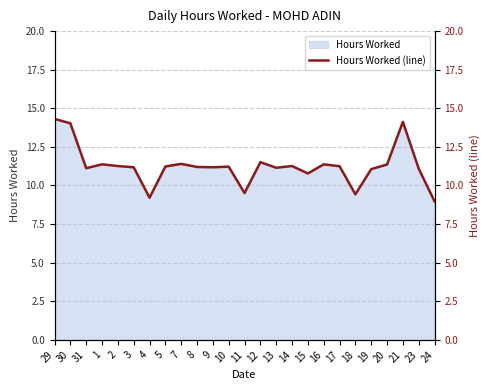

Where is the first local minimum?

31